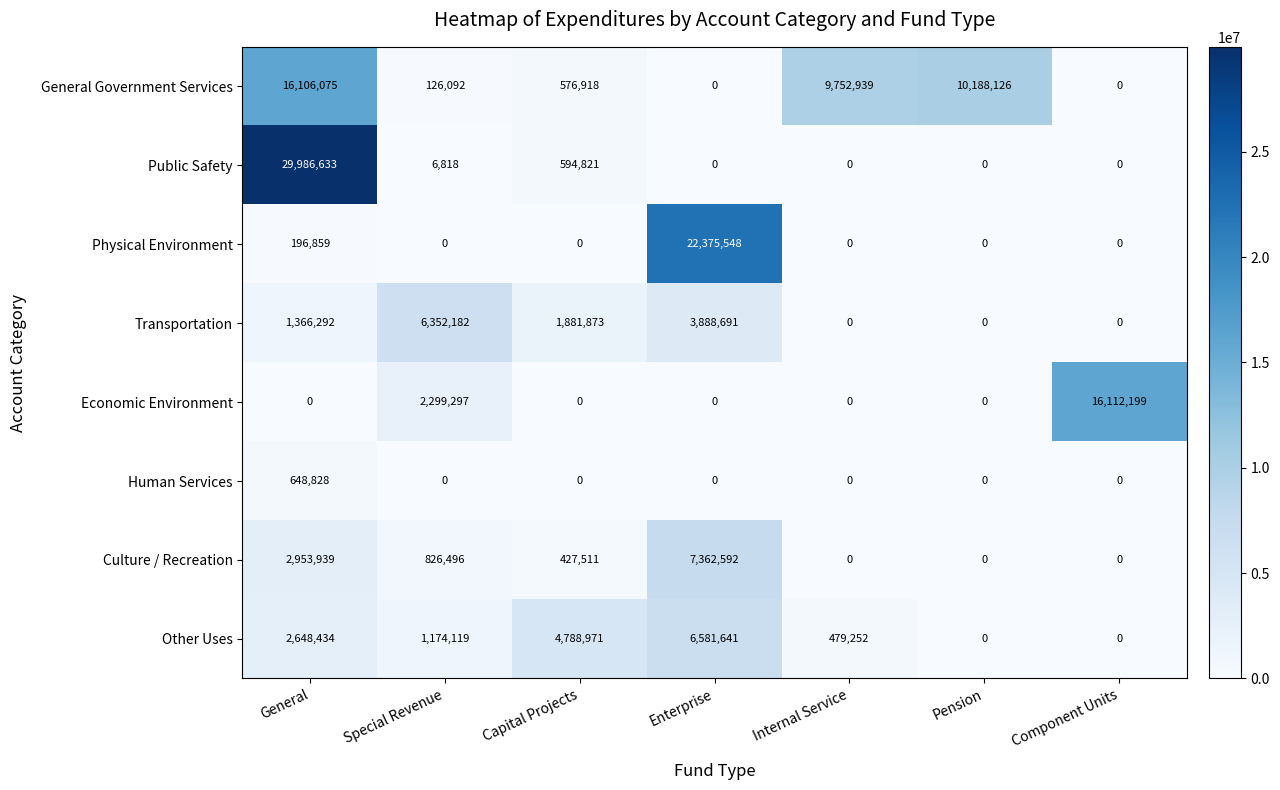

What is the total value across all series at Pension?

10188126